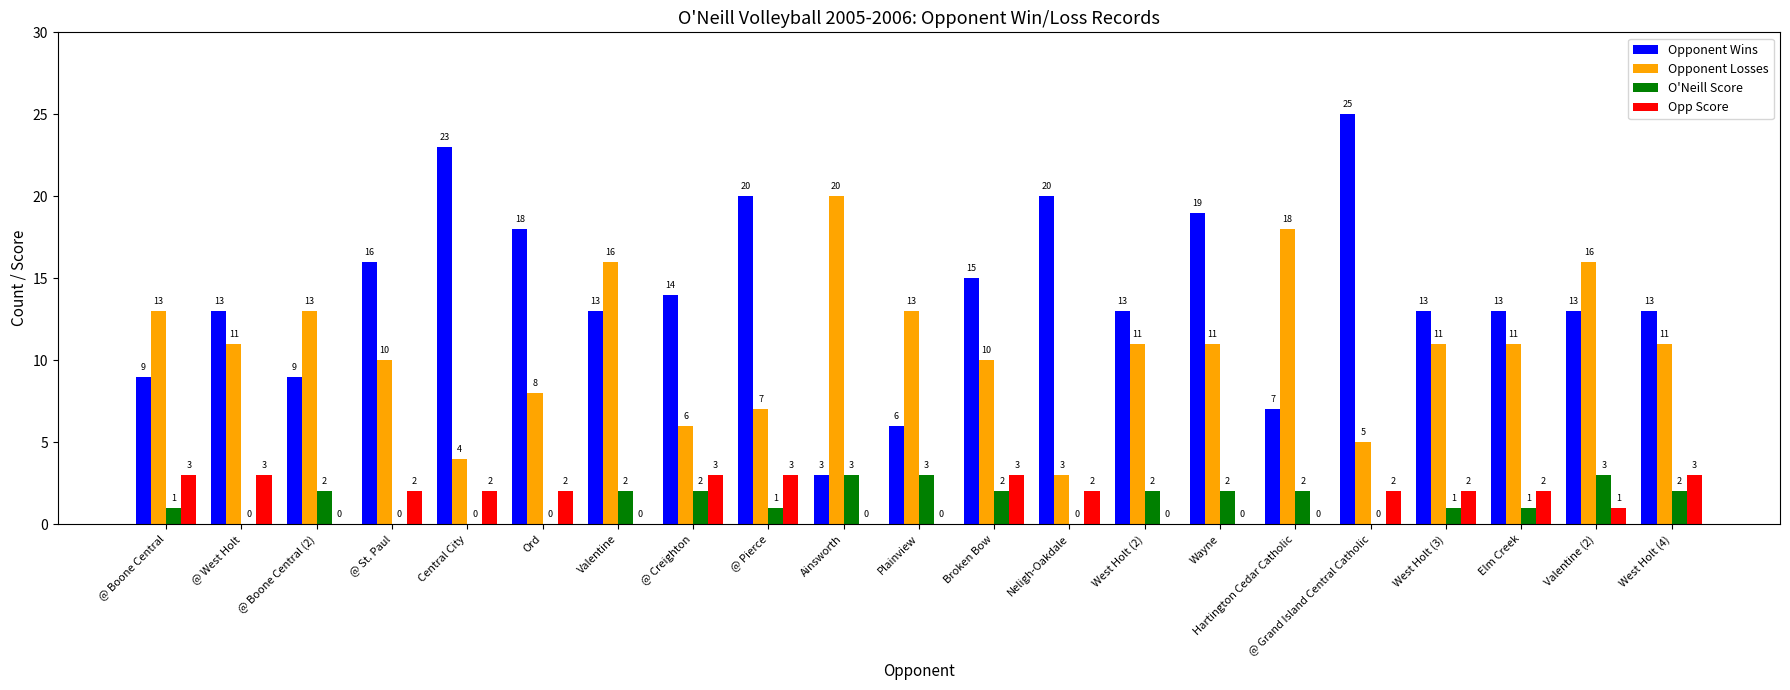

What is the maximum value for Opp Score?

3